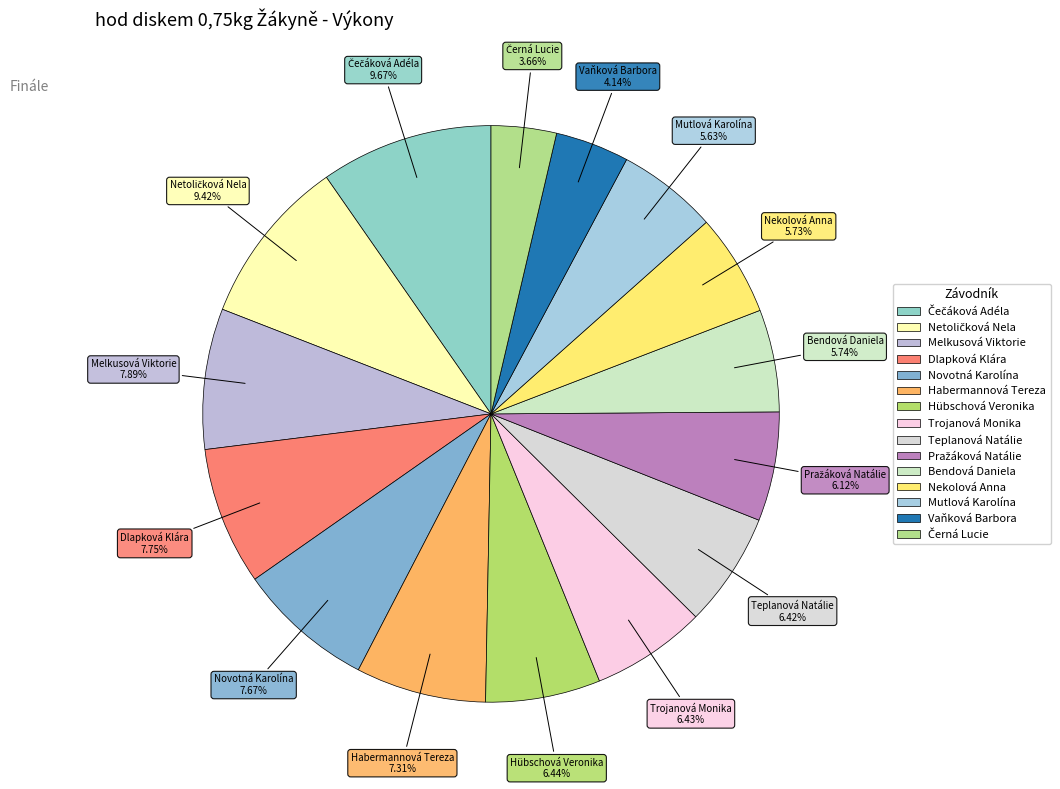

Count the number of slices in the pie.

15